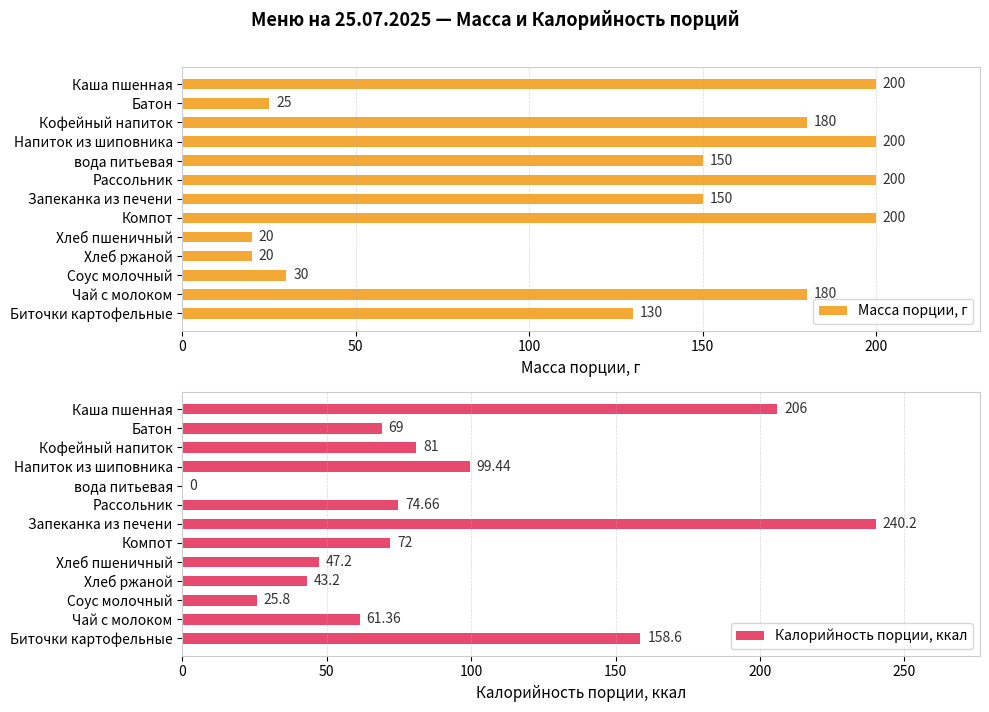

At how many categories does at least one series exceed 110?

9